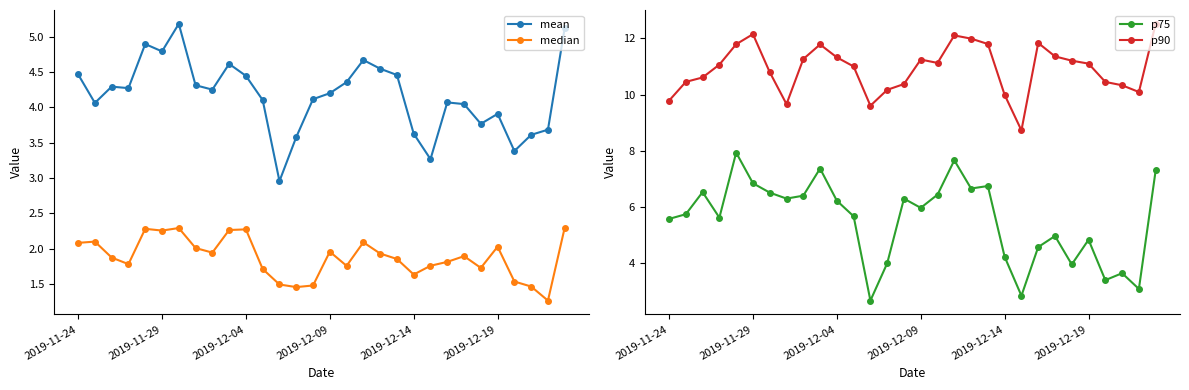

True or false: mean and median cross at least once.

False